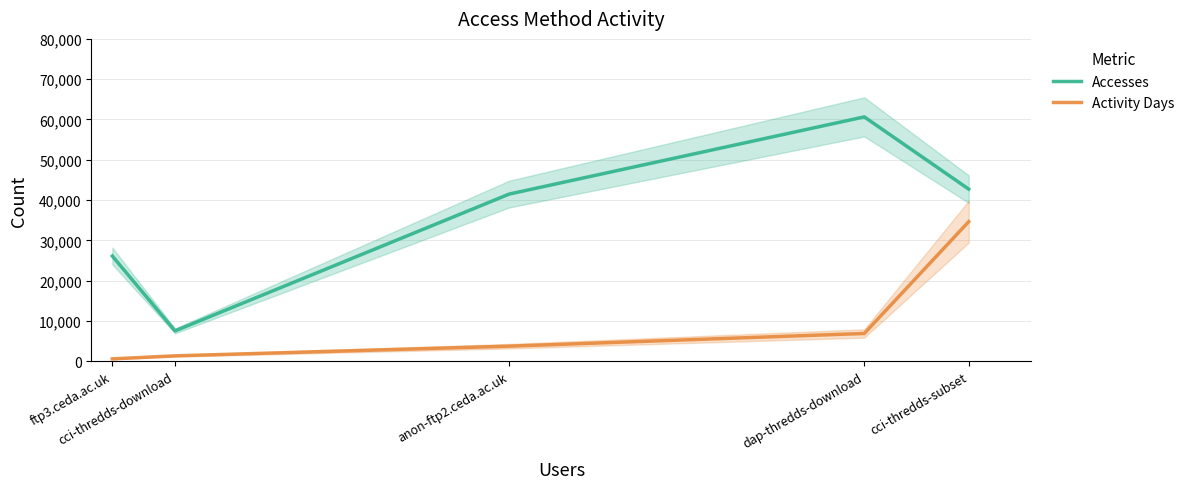

What is the total value across all series at cci-thredds-download?

8892